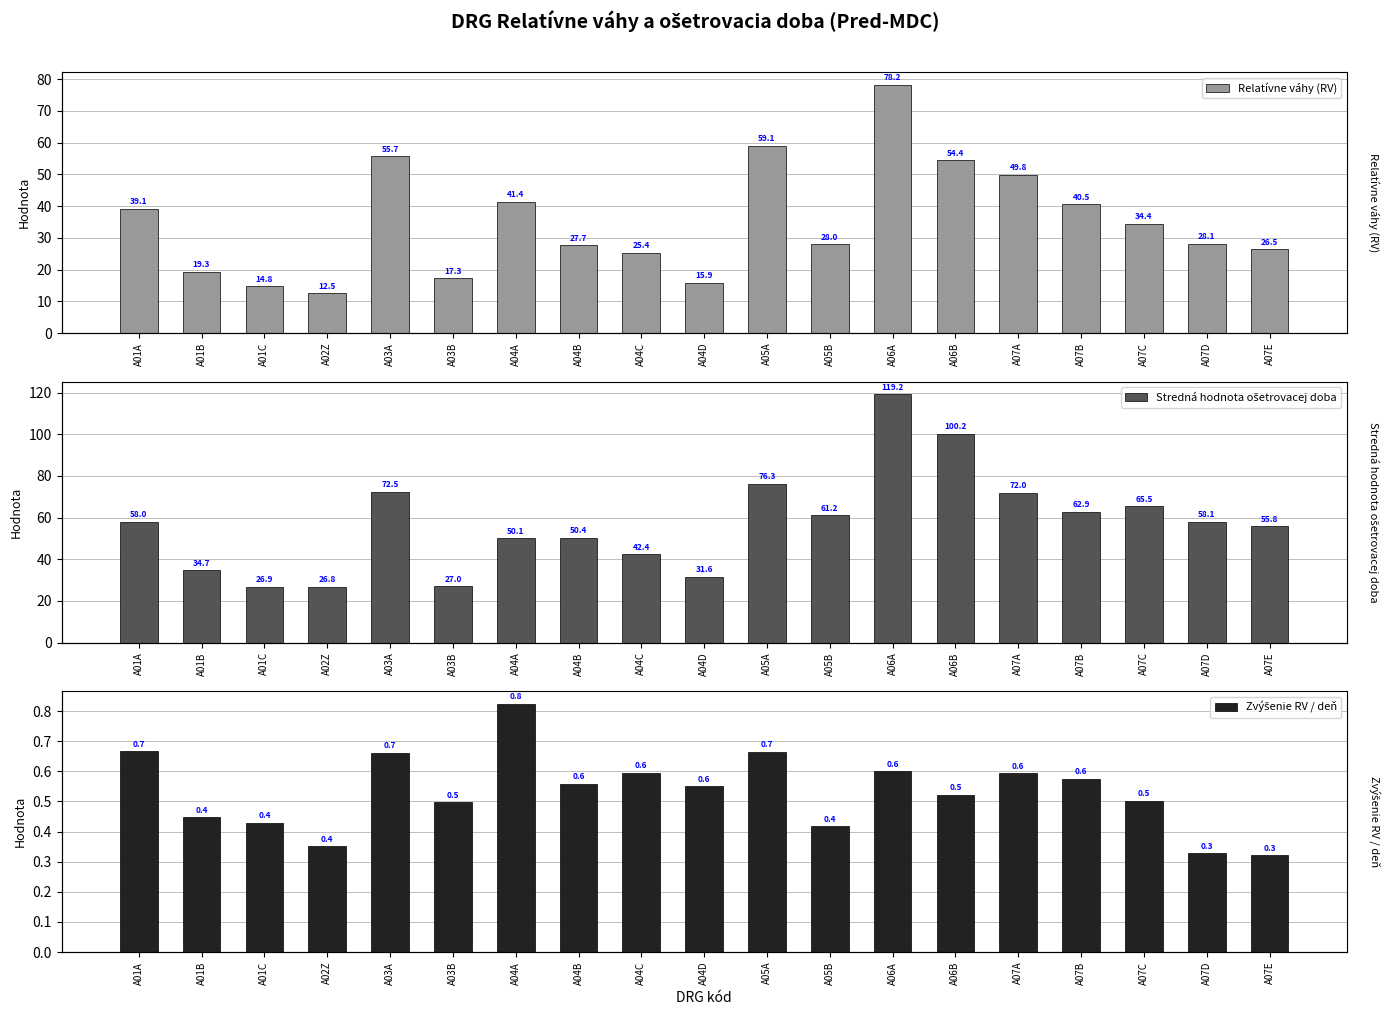

What is the difference between the second highest and minimum values in the Stredná hodnota ošetrovacej doba series?

73.4